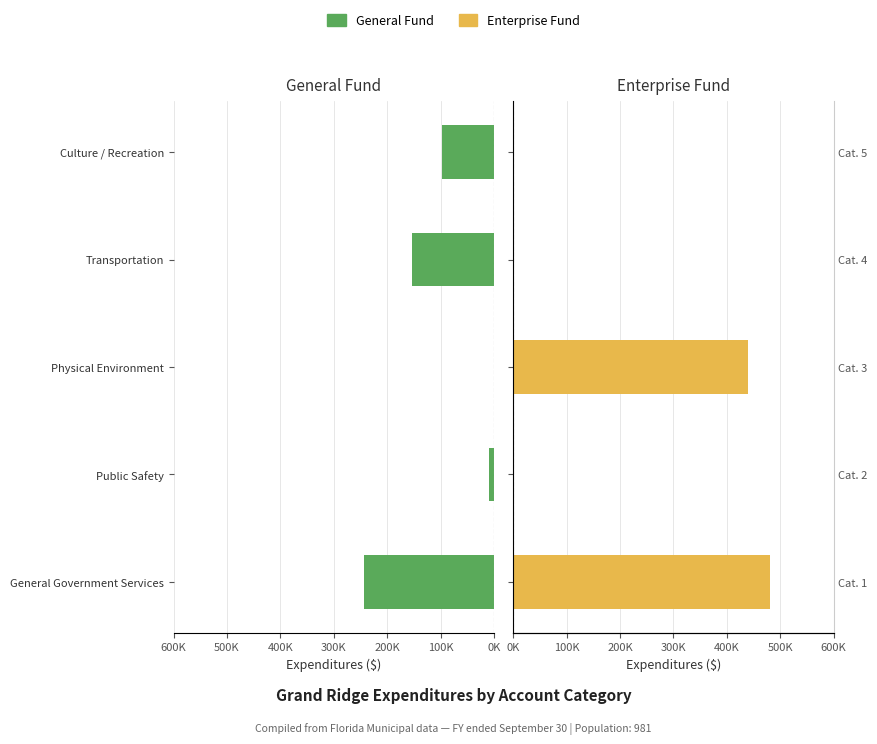

Does the chart contain any negative values?

Yes